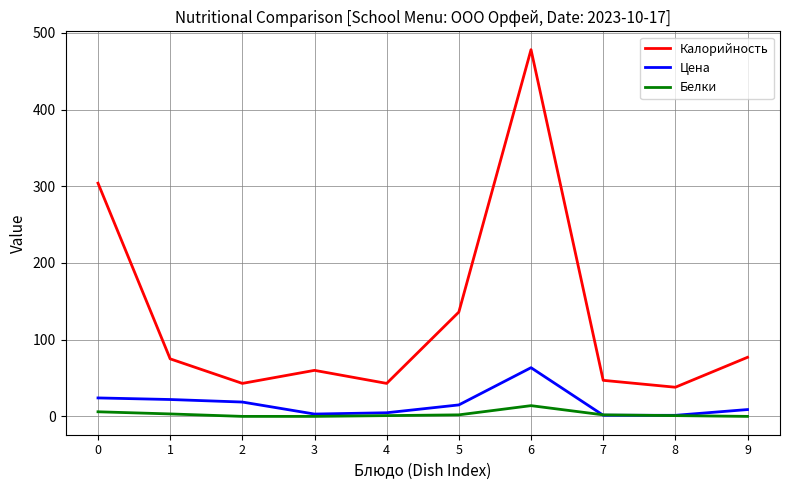

What is the maximum value for Калорийность?

478.0